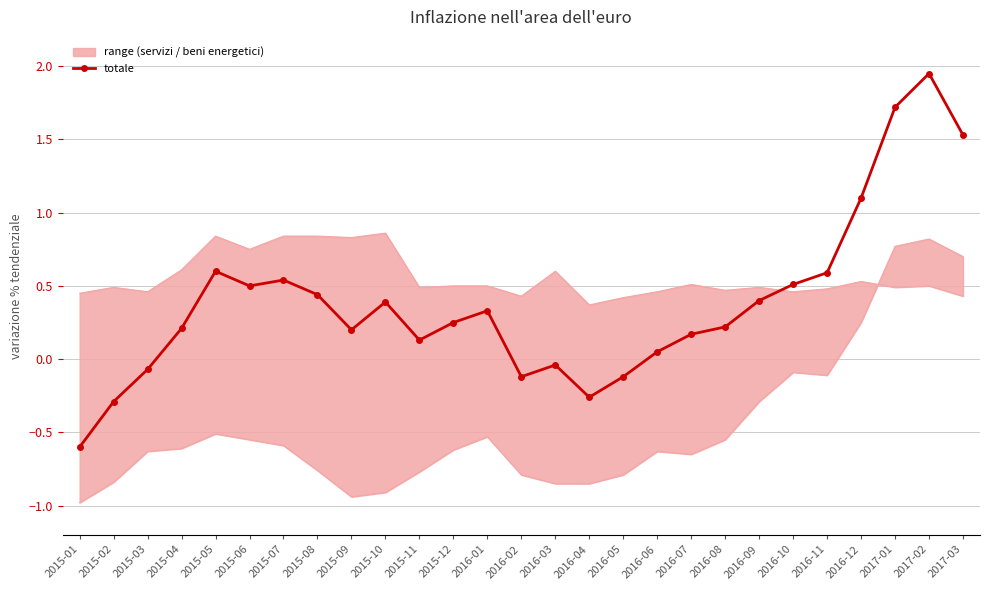

At which category does the data reach its first local peak?

2015-05